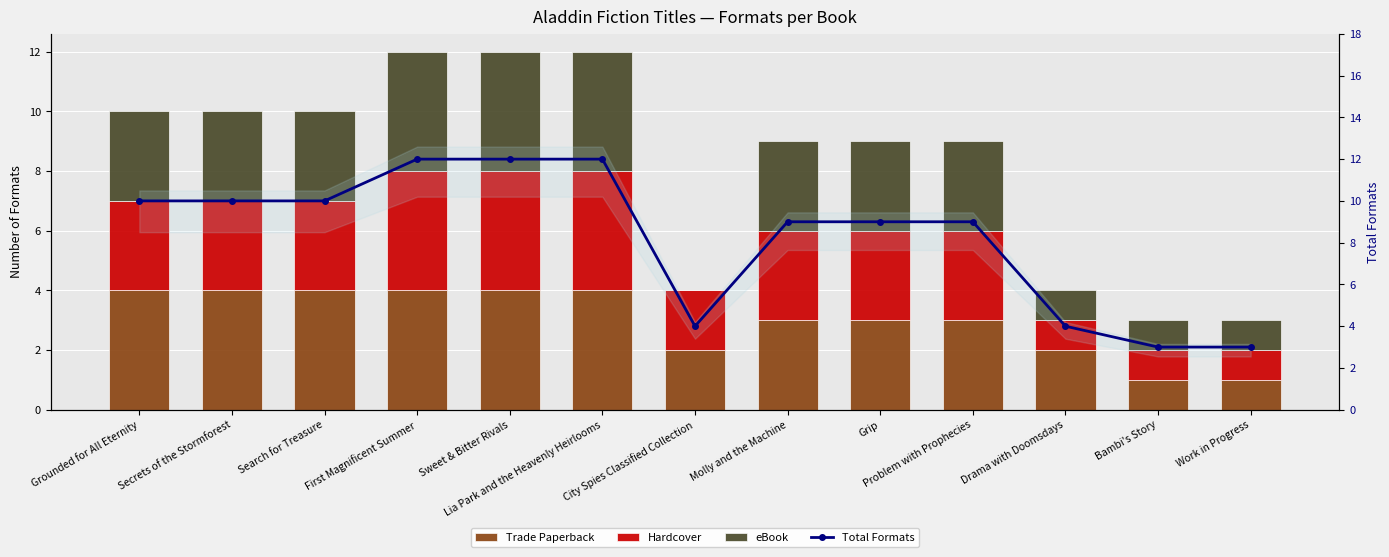

The value of Trade Paperback at Work in Progress is 2. True or false?

False